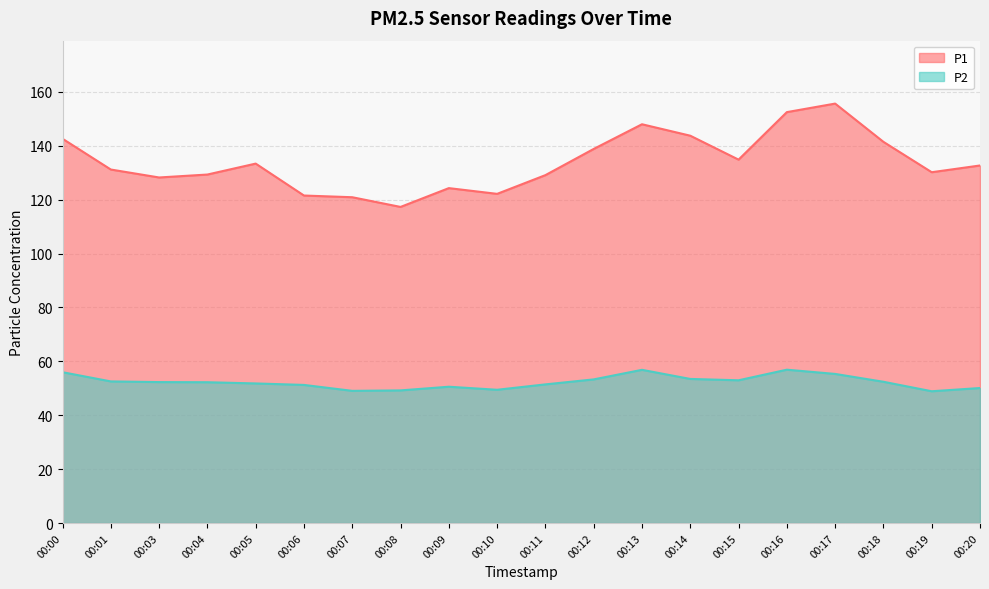

Which series has the largest total across all categories?

P1